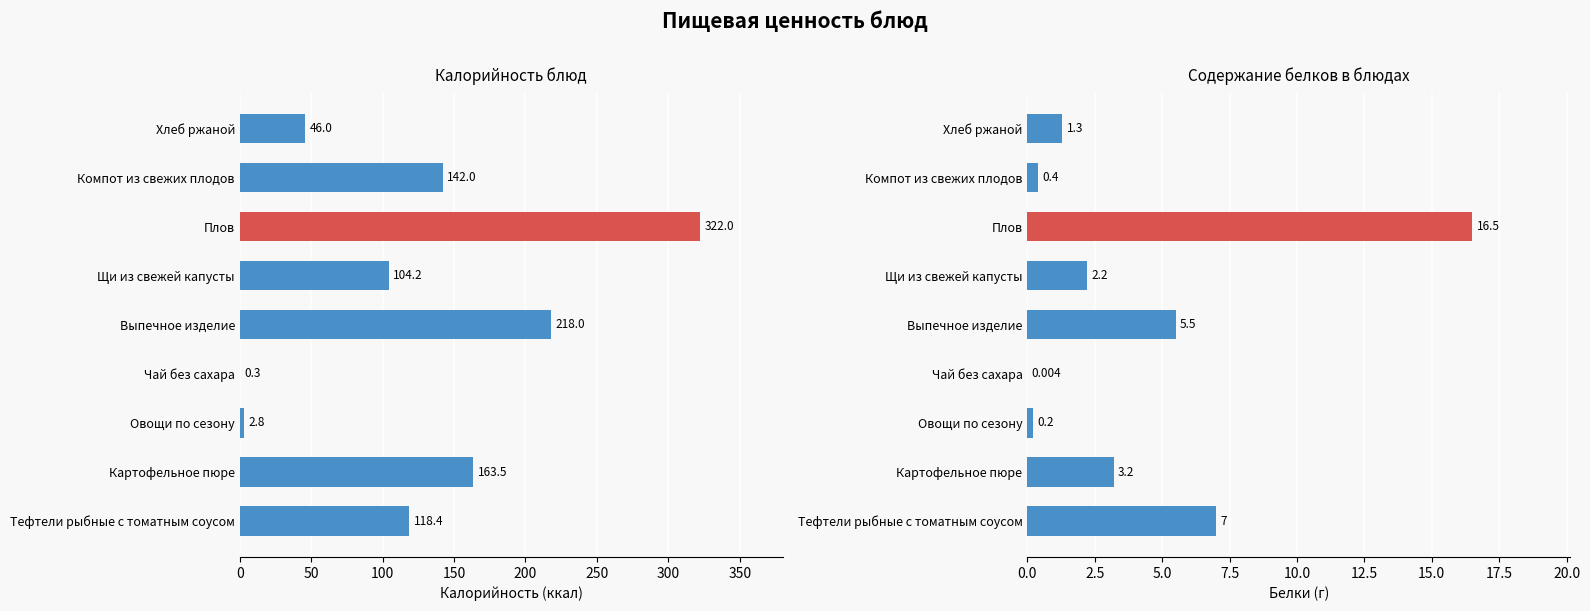

How many data points in Калорийность are above 118?

5